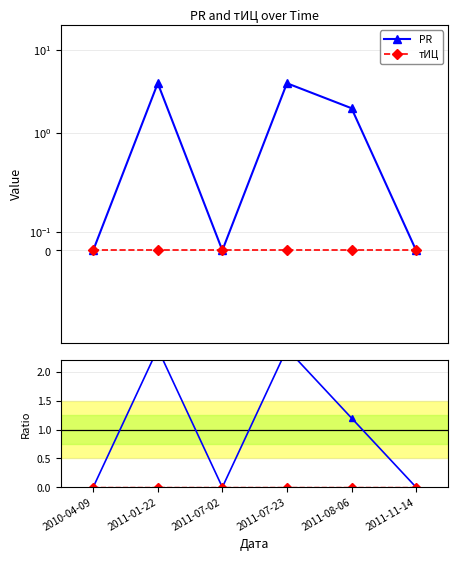

Which series has the largest total across all categories?

PR